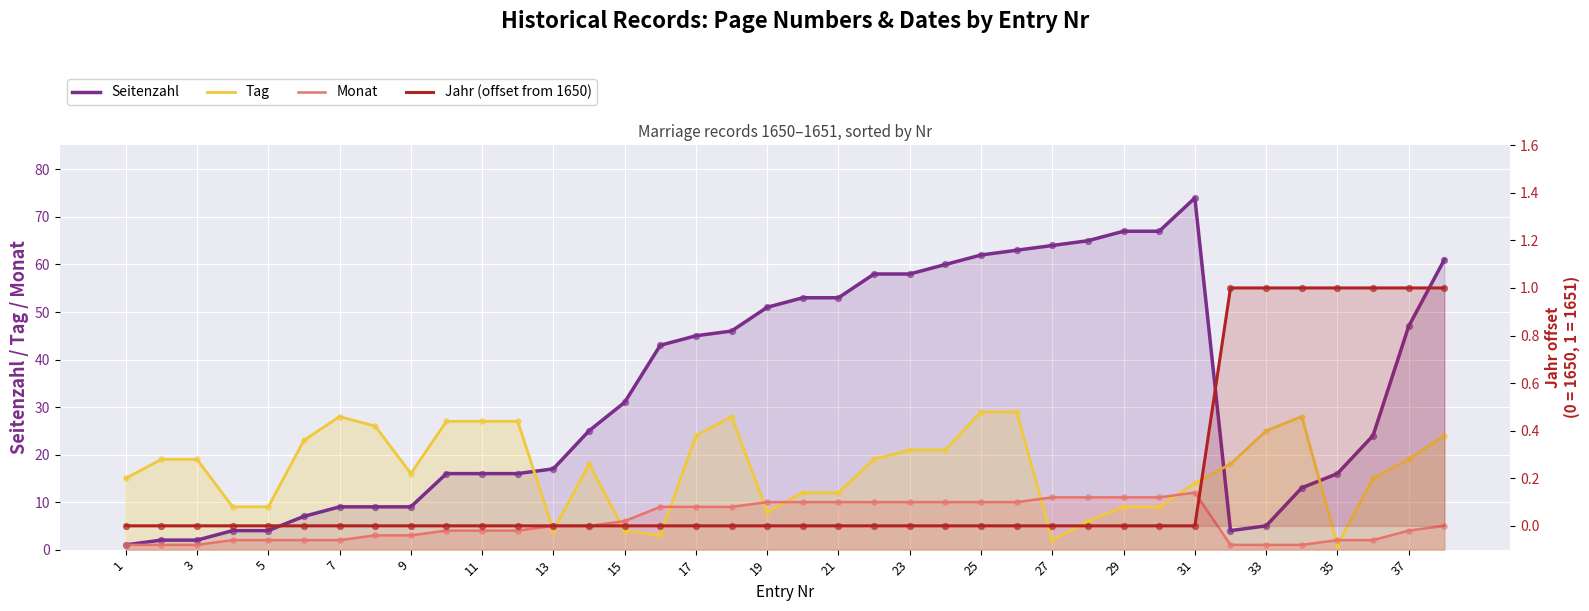

What is the total value across all series at 29?

41